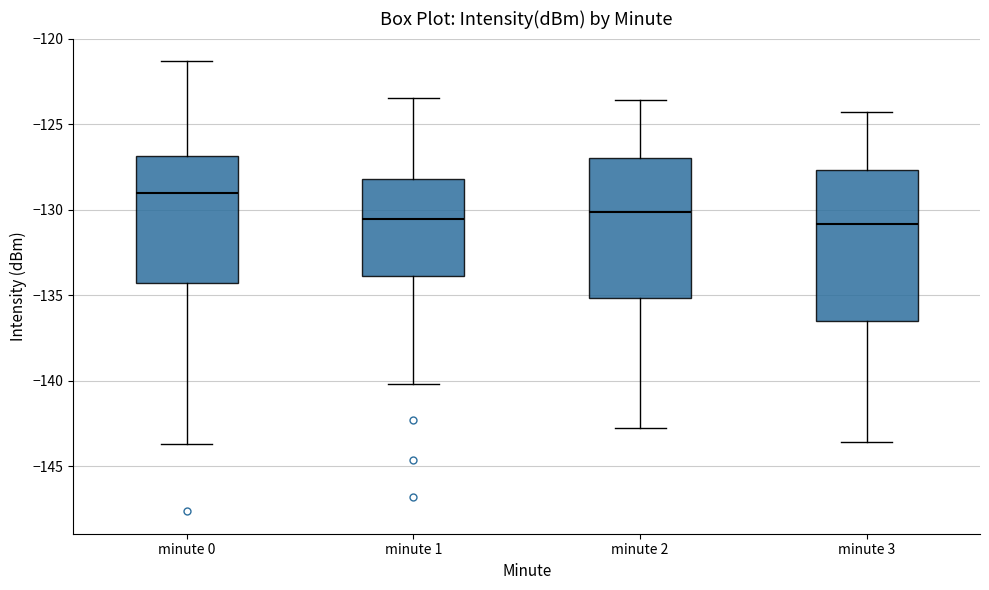

Comparing the boxes themselves (not the whiskers), which one is the tallest?

minute 3